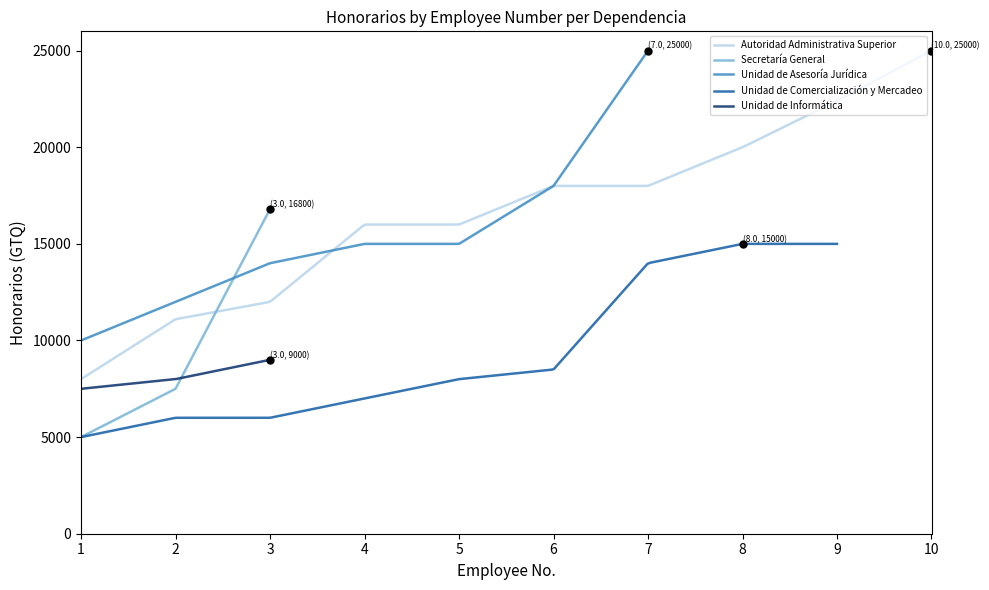

How many positive values does the Unidad de Informática series have?

3